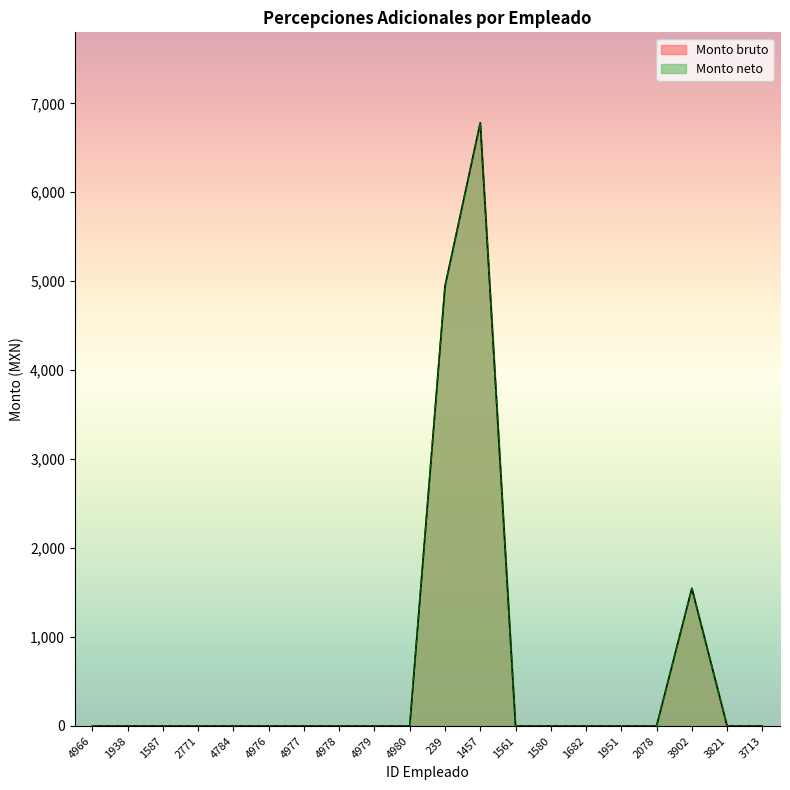

True or false: Monto neto has more than 2 interior local peaks.

False